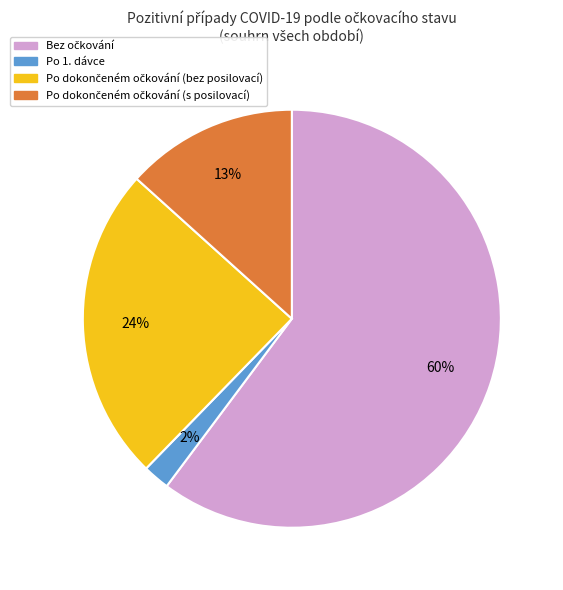

Does any single category account for the majority?

Yes